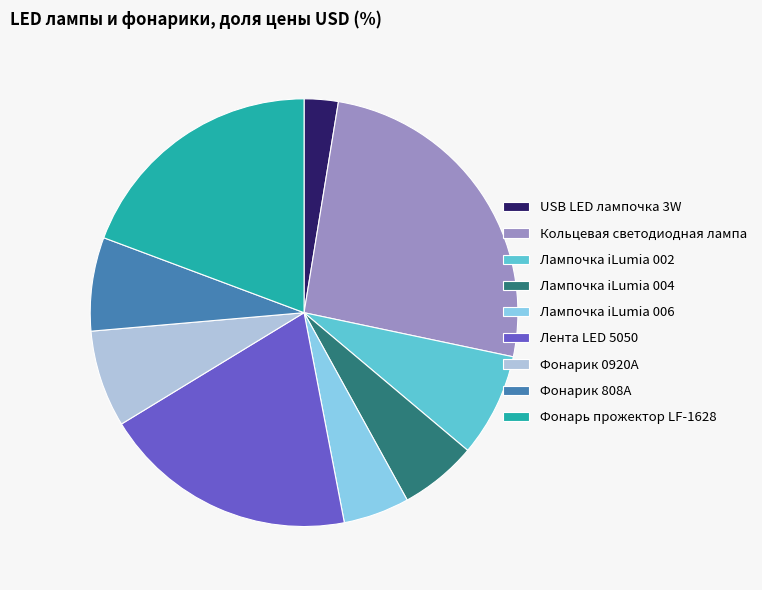

Is there any slice that represents more than half of the pie?

No